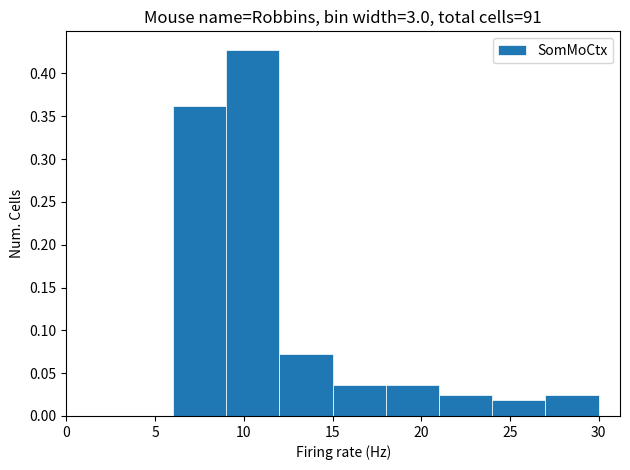

Reading left to right, transcribe this chart: for each bar, give the range it covers on the x-axis and its height. The values are not printed on the chart, so give them approximately, as read against the axis.

6 to 9: 0.360
9 to 12: 0.430
12 to 15: 0.070
15 to 18: 0.035
18 to 21: 0.035
21 to 24: 0.025
24 to 27: 0.020
27 to 30: 0.025